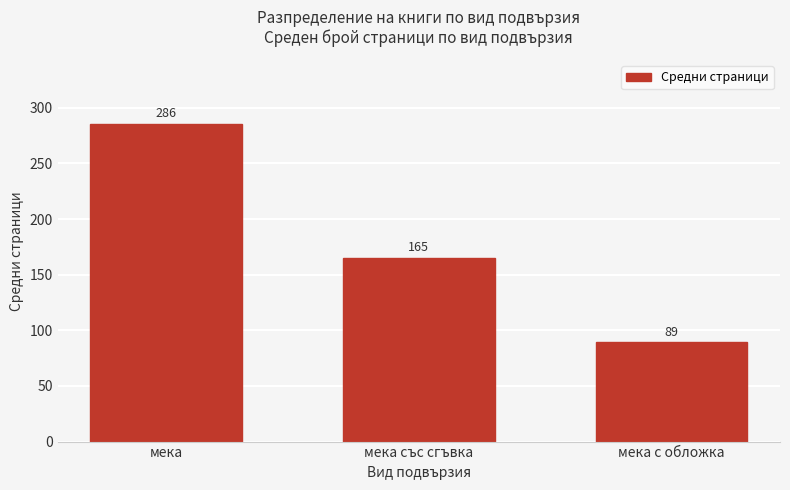

Which category has the lowest value across all series?

мека с обложка